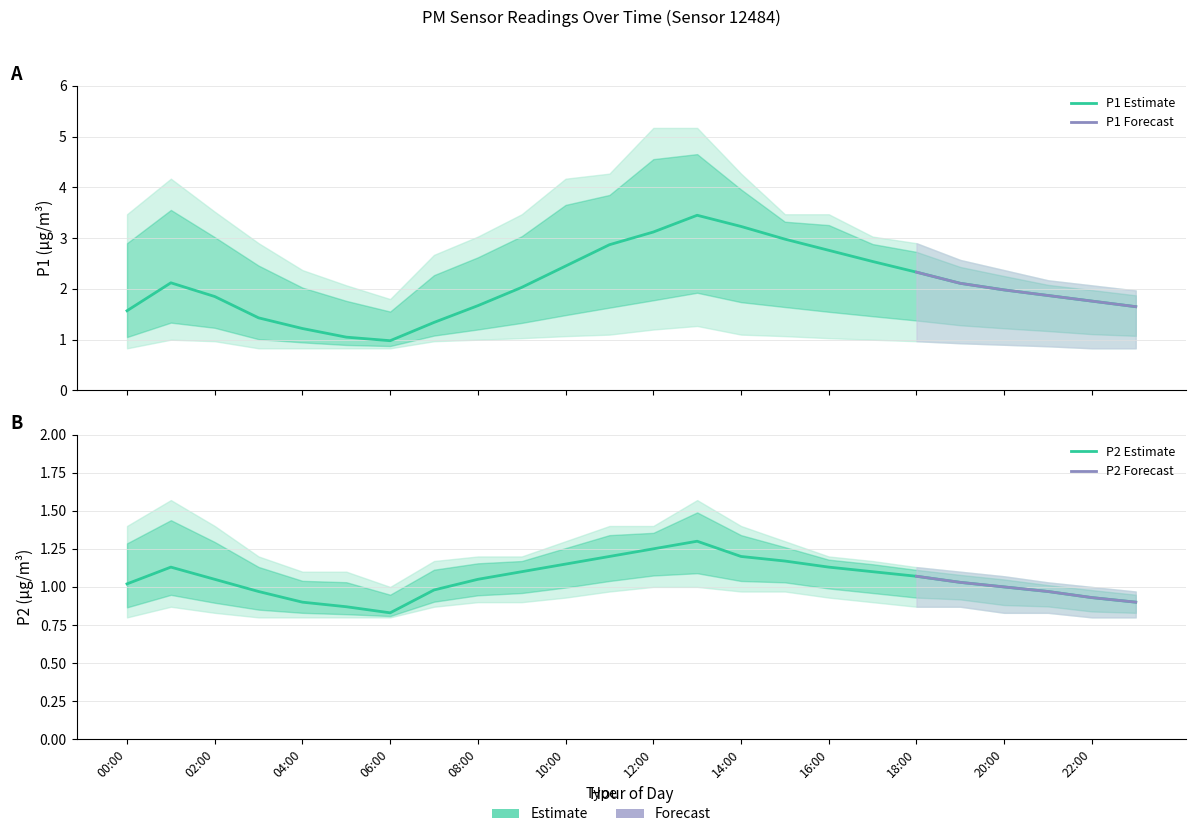

Which series has the largest range (max minus min)?

P1_upper